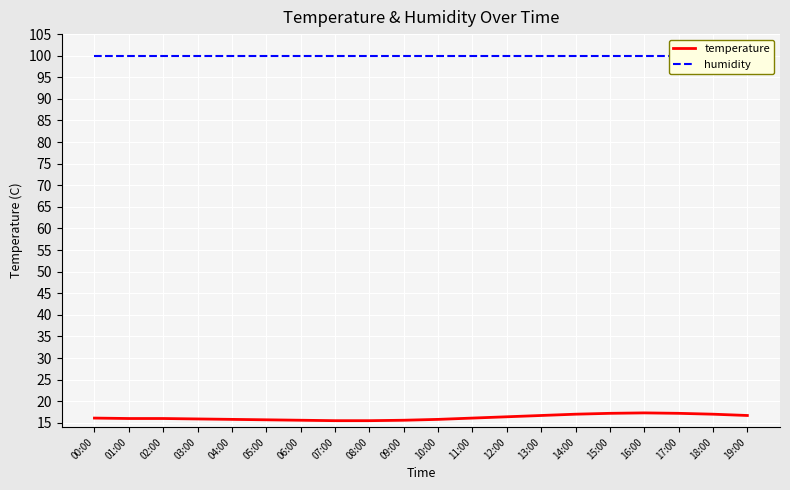

What is the smallest value displayed?

15.5